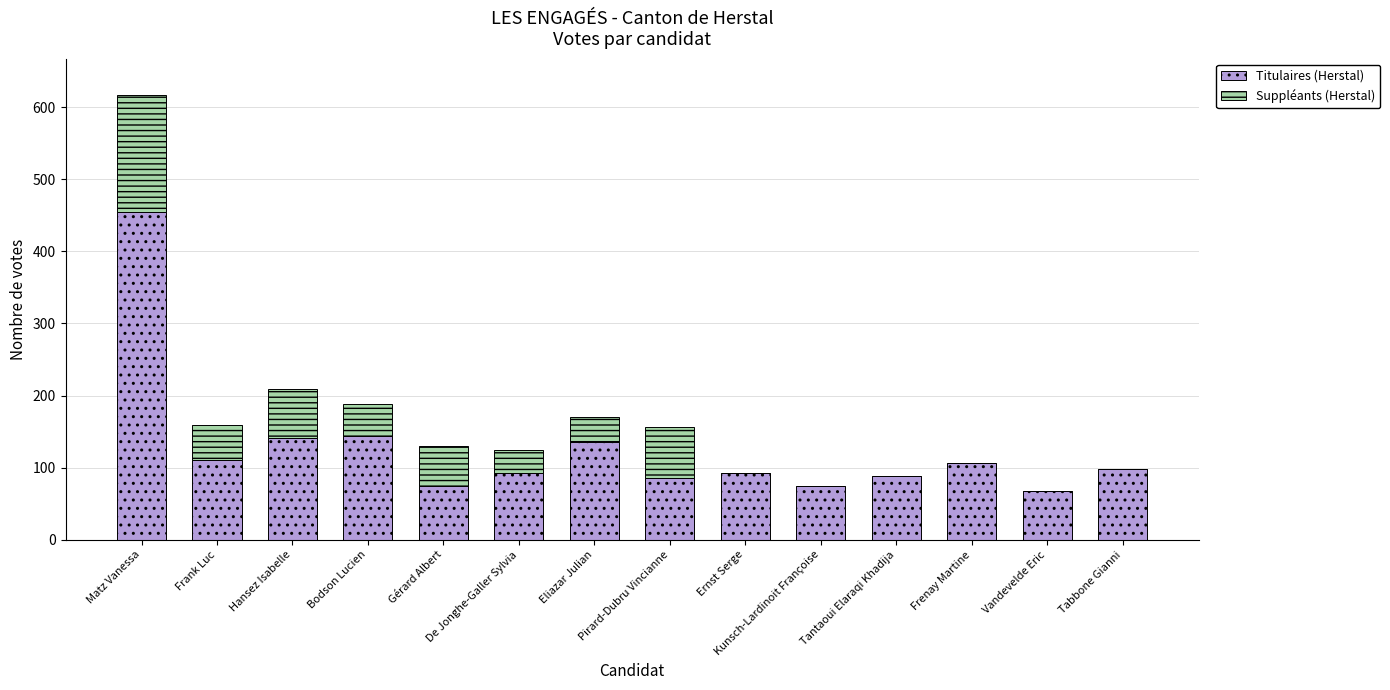

What is the maximum value for Titulaires (Herstal)?

455